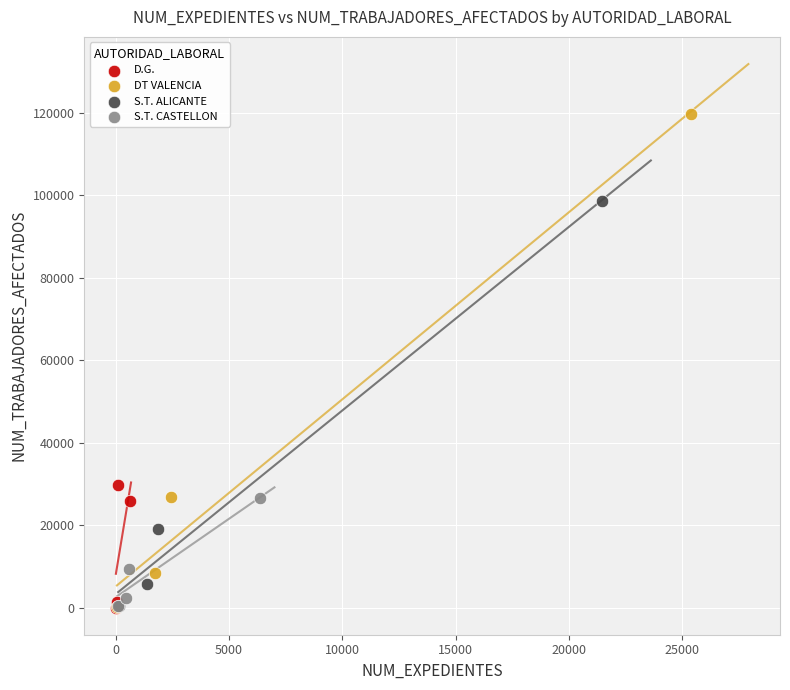

Which series contains the highest Y value?

DT VALENCIA